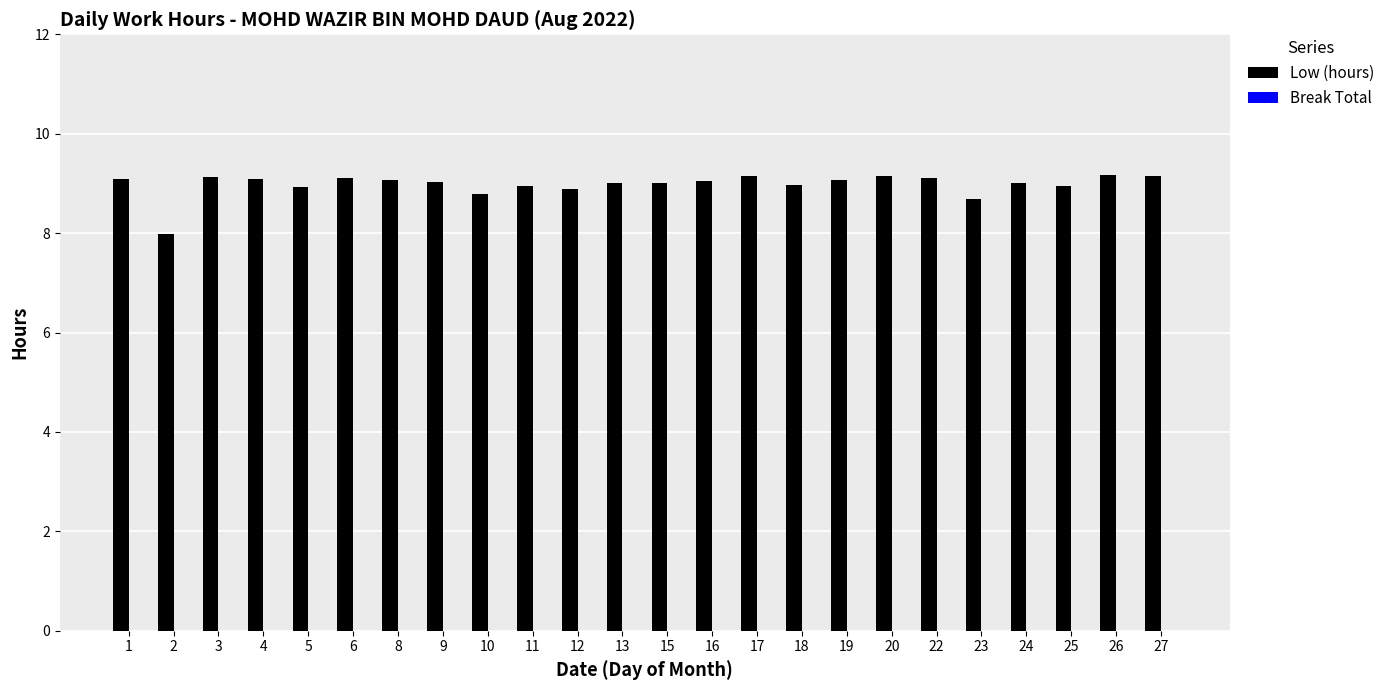

The value at 5 is 12.9. True or false?

False